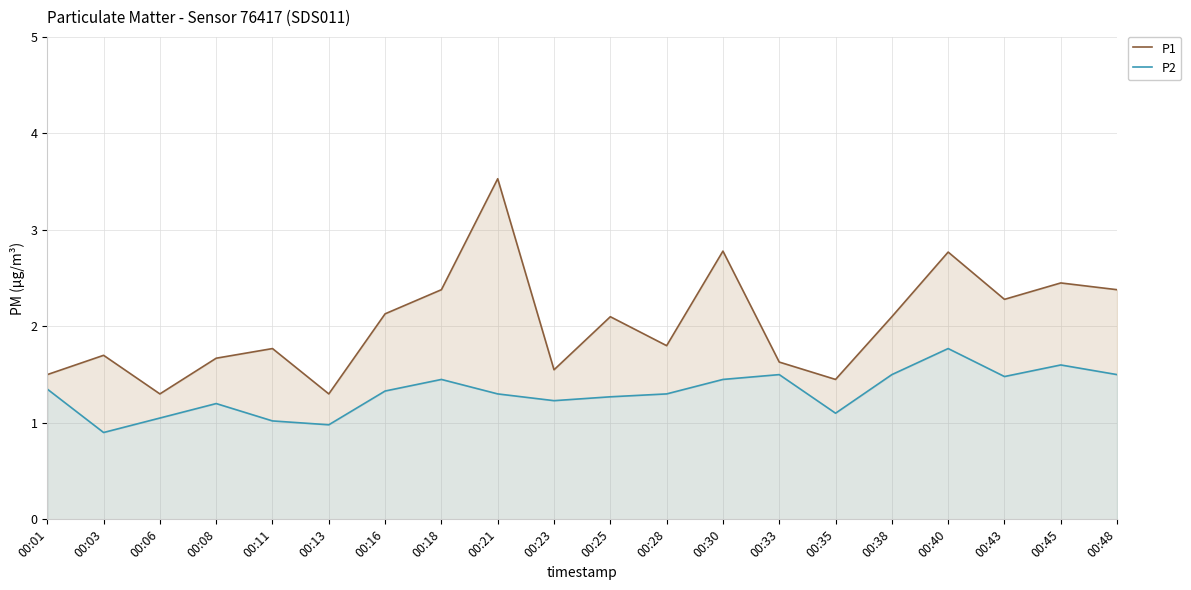

What is the average value of the P2 series?

1.3